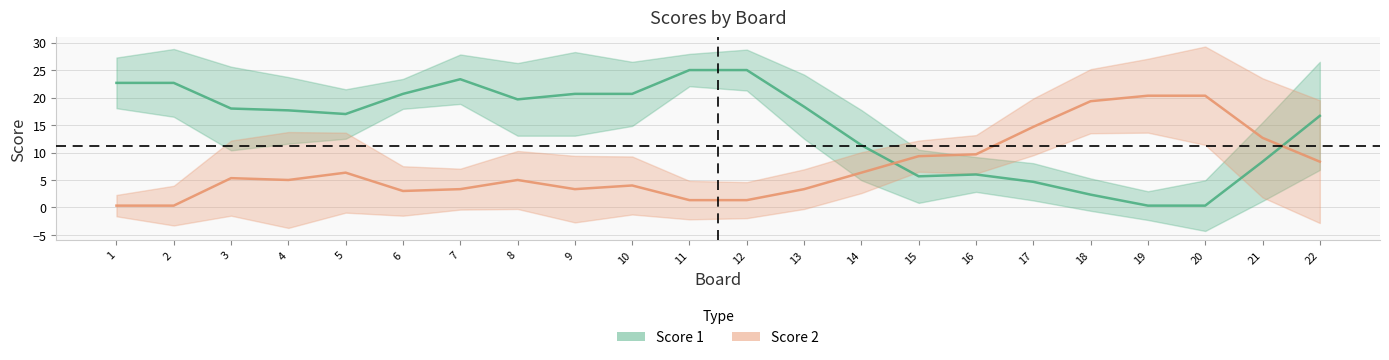

What is the sum of all Score 2 values?

163